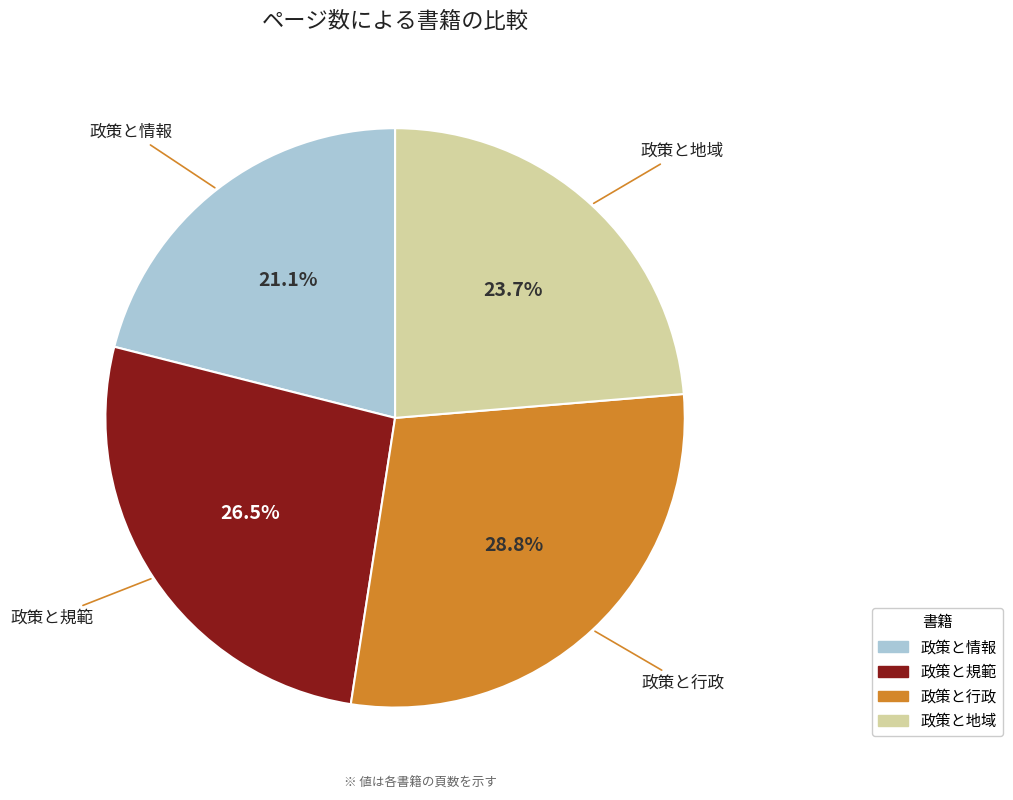

What percentage is the 政策と行政 slice, to the nearest percent?

29%